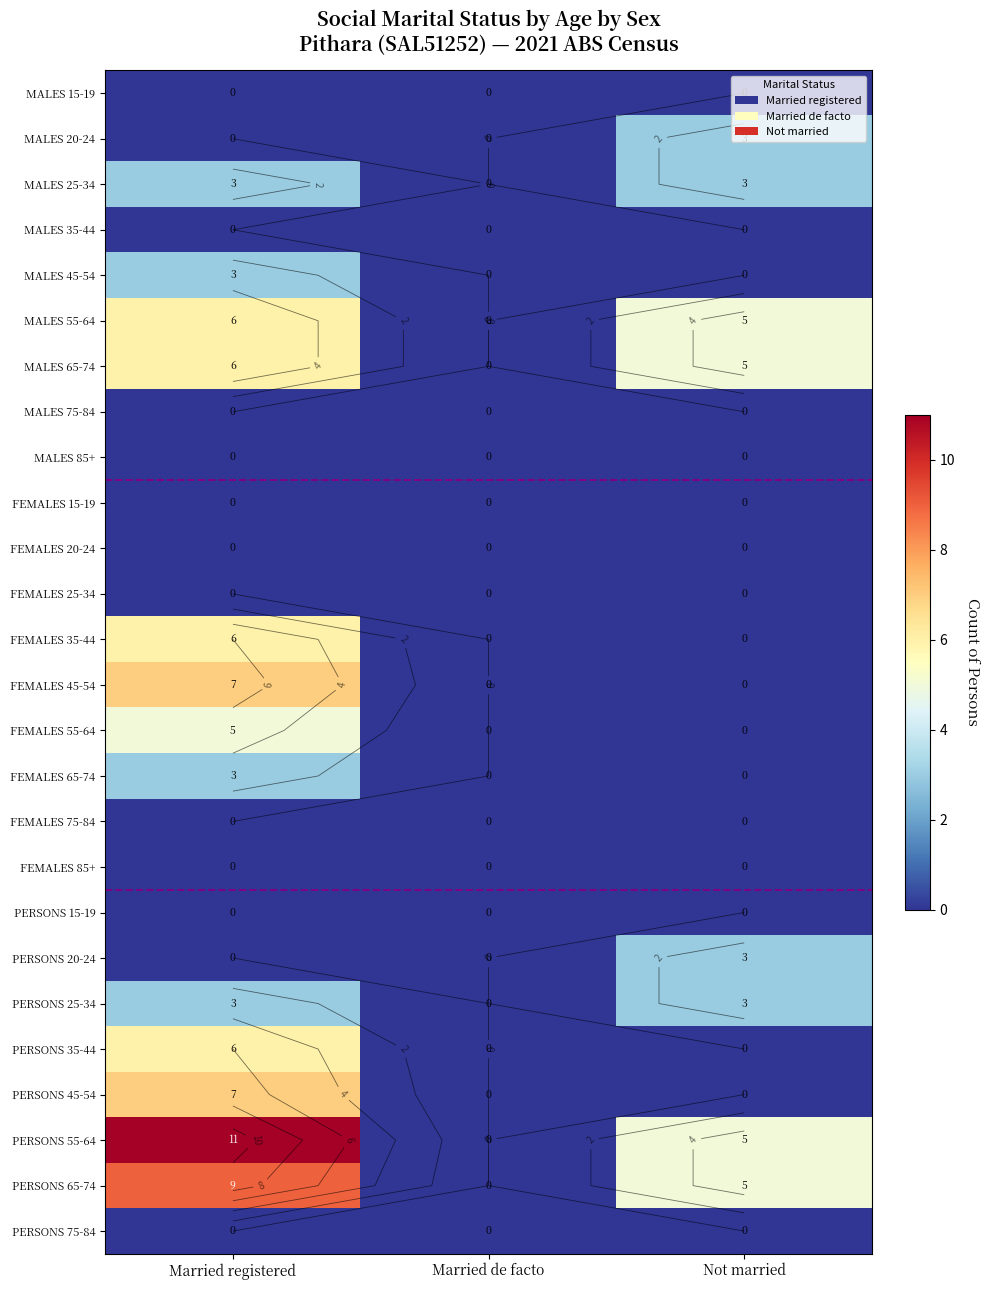

True or false: MALES 20-24 has a value of -1 at Married registered.

False